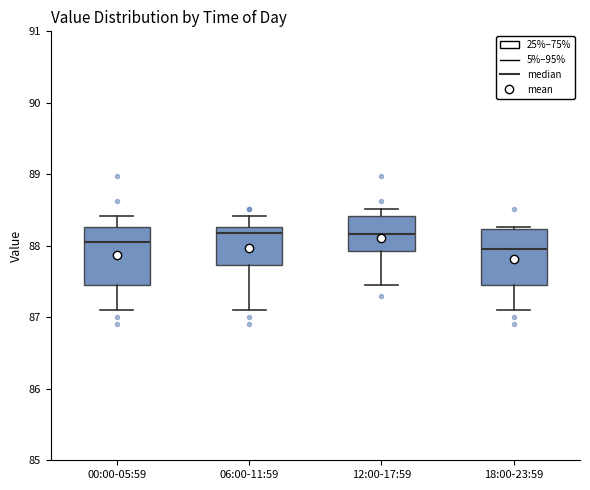

Reading left to right, read every box against the y-axis: the position of its median line, the range the box covers, and the ends of its whiskers. The values are not printed on the chart, so give them approximately, as read against the axis.

00:00-05:59: median 88.1, box 87.5 to 88.3, whiskers 87.1 to 88.4
06:00-11:59: median 88.2, box 87.7 to 88.3, whiskers 87.1 to 88.4
12:00-17:59: median 88.2, box 87.9 to 88.4, whiskers 87.5 to 88.5
18:00-23:59: median 88.0, box 87.5 to 88.2, whiskers 87.1 to 88.3